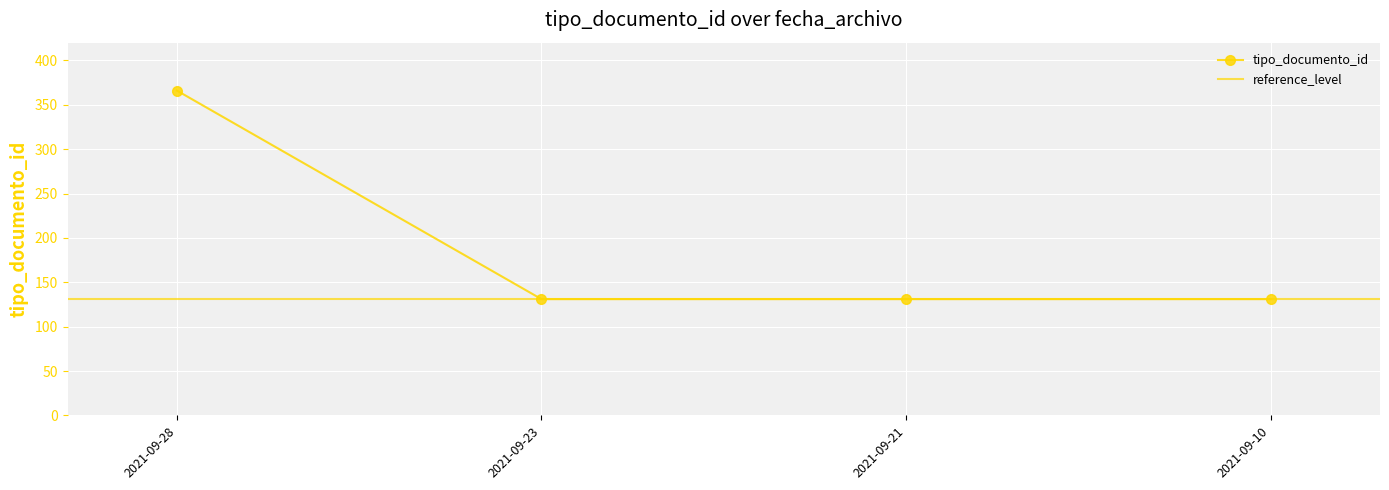

What is the value of the 2nd point from the left?

131